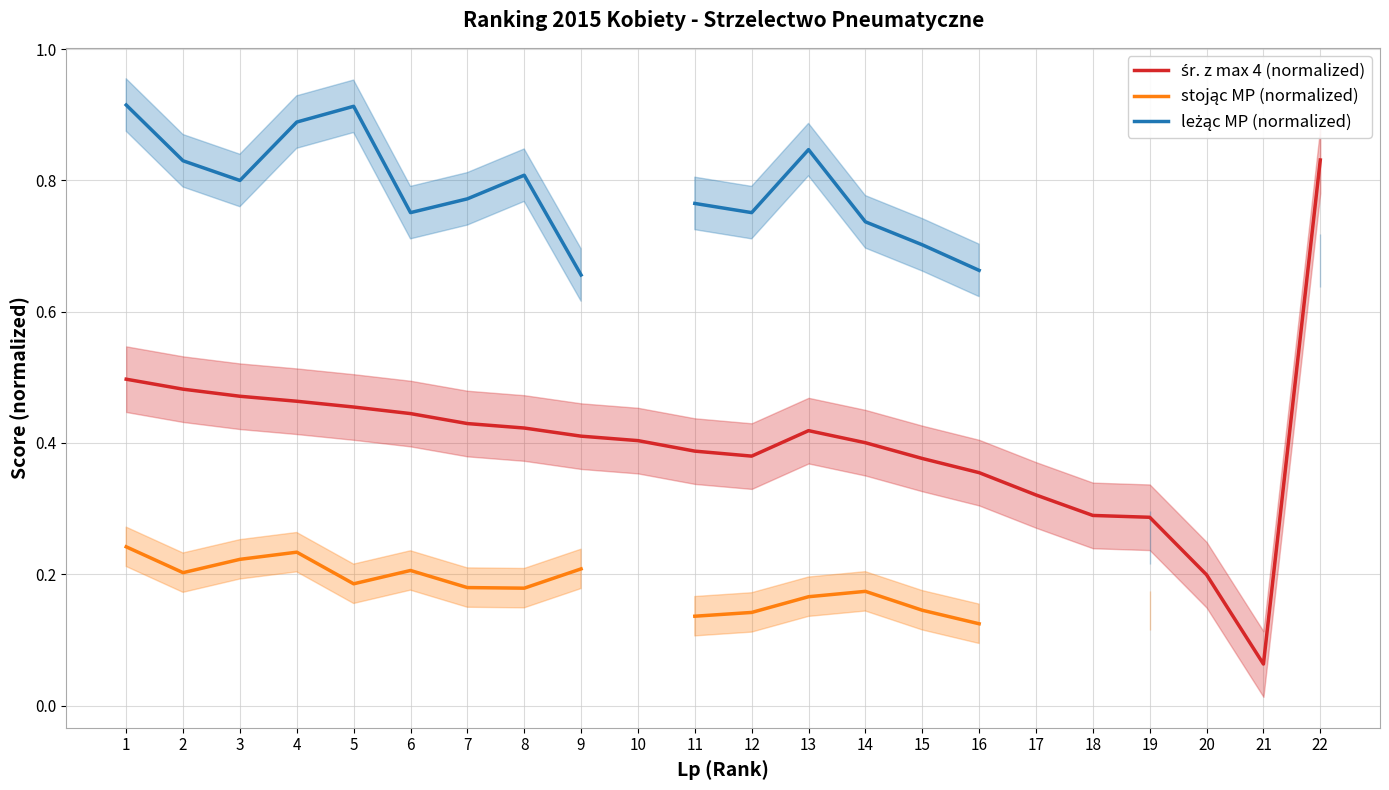

True or false: śr. z max 4 (normalized) and leżąc MP (normalized) cross at least once.

False